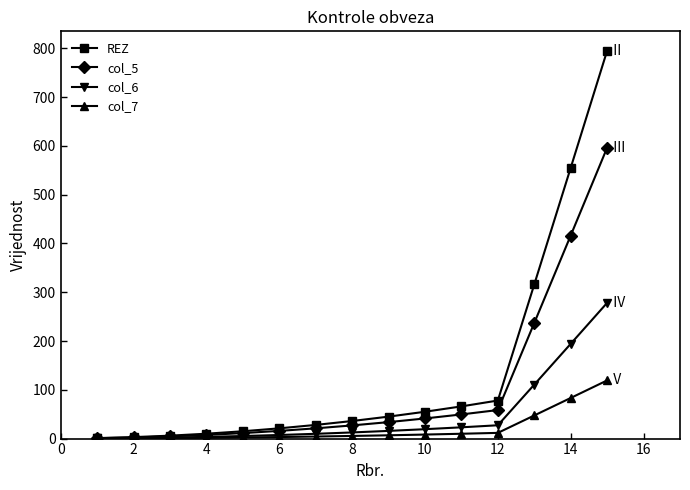

What is the average value of the REZ series?

135.3